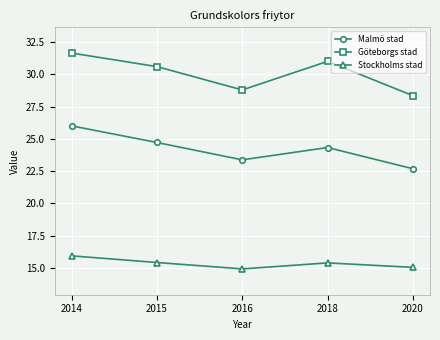

At which category is the sum across all series the highest?

2014